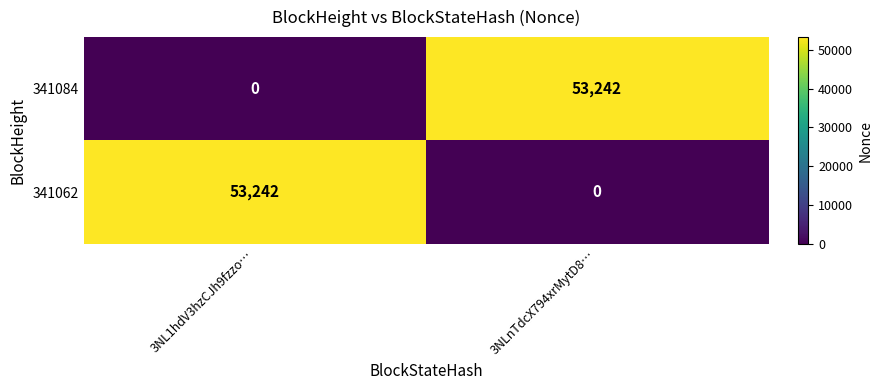

What is the sum of all 341062 values?

53242